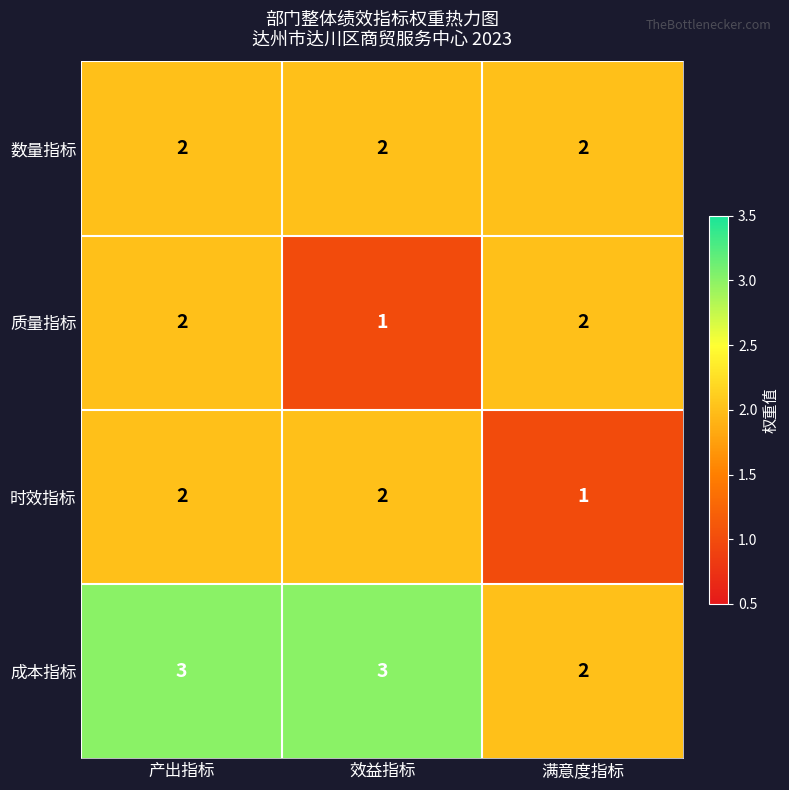

Reading left to right, what are all the values shown in this chart?

数量指标: 产出指标=2	效益指标=2	满意度指标=2
质量指标: 产出指标=2	效益指标=1	满意度指标=2
时效指标: 产出指标=2	效益指标=2	满意度指标=1
成本指标: 产出指标=3	效益指标=3	满意度指标=2